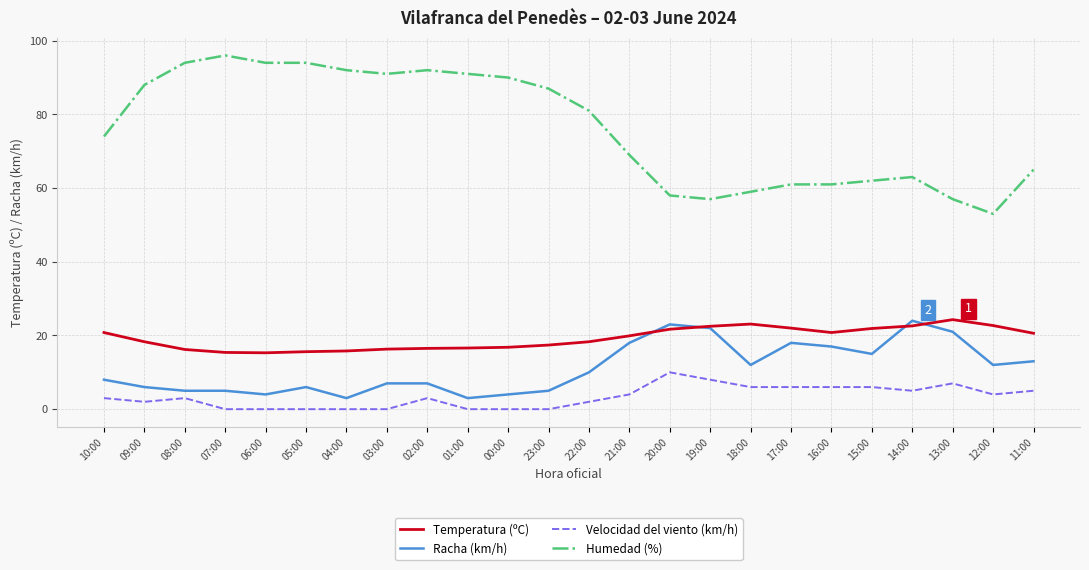

How many times do Racha (km/h) and Temperatura (ºC) cross each other?

4